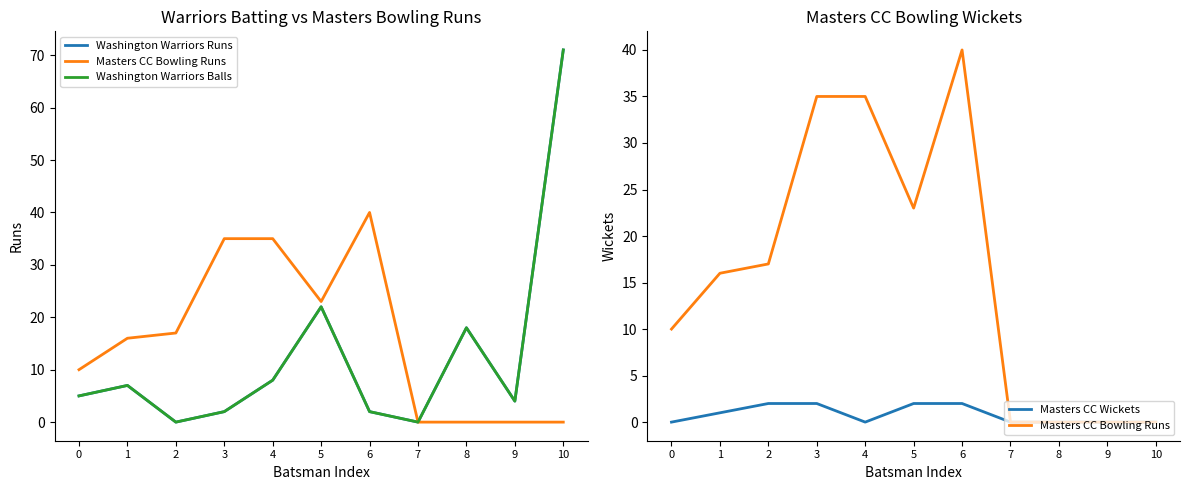

At how many categories does at least one series exceed 22?

5